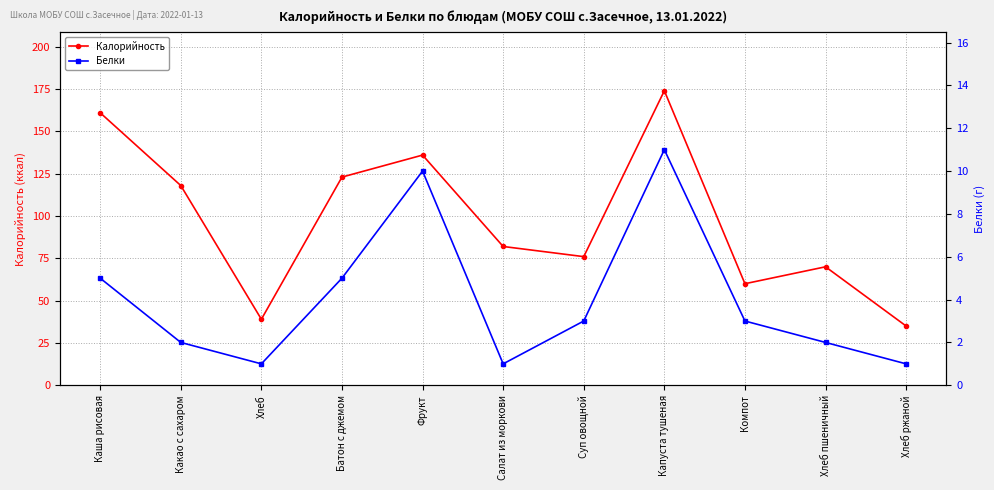

What is the sum of the Калорийность values at Фрукт and Салат из моркови?

218